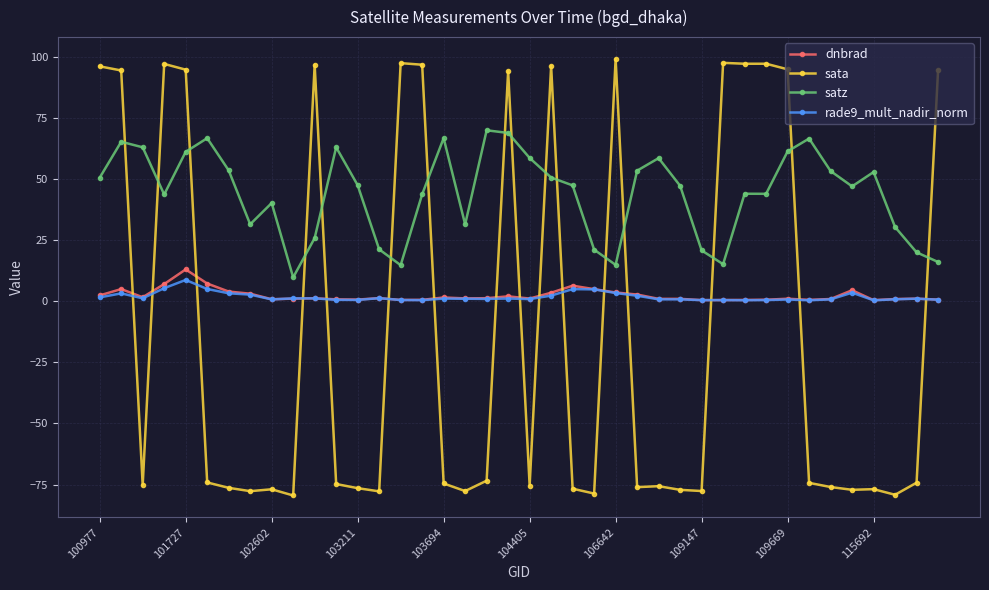

True or false: rade9_mult_nadir_norm and sata cross at least once.

True